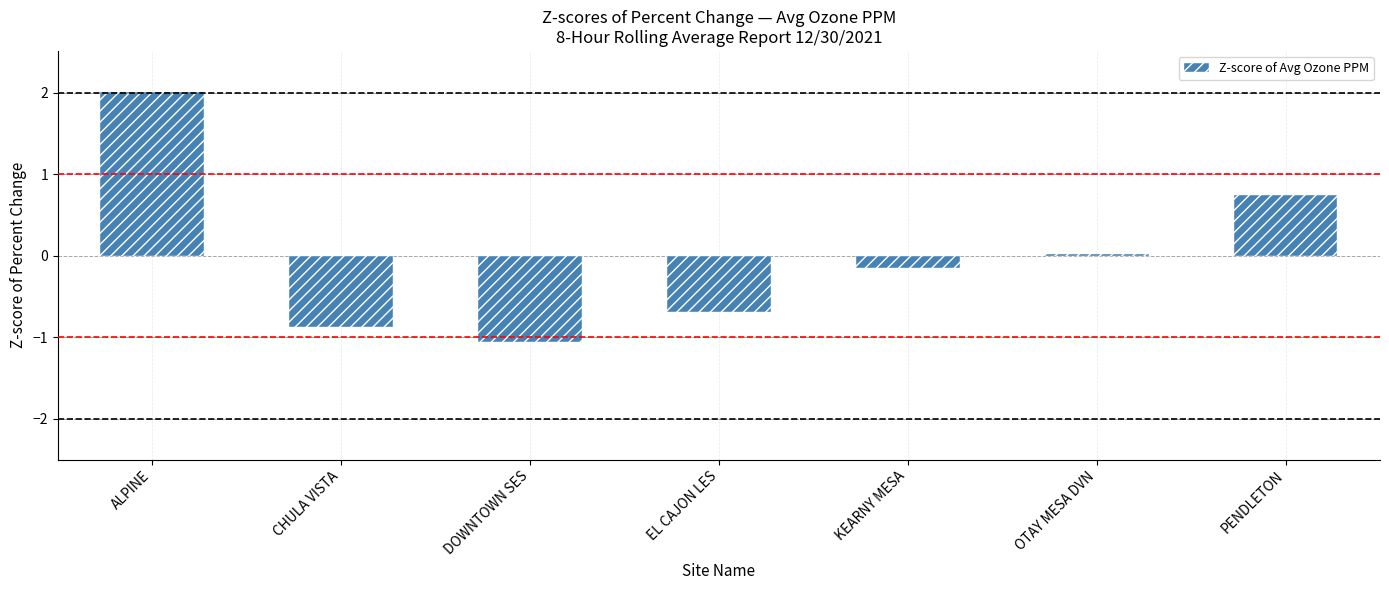

What is the sum of the values at PENDLETON and ALPINE?

2.8